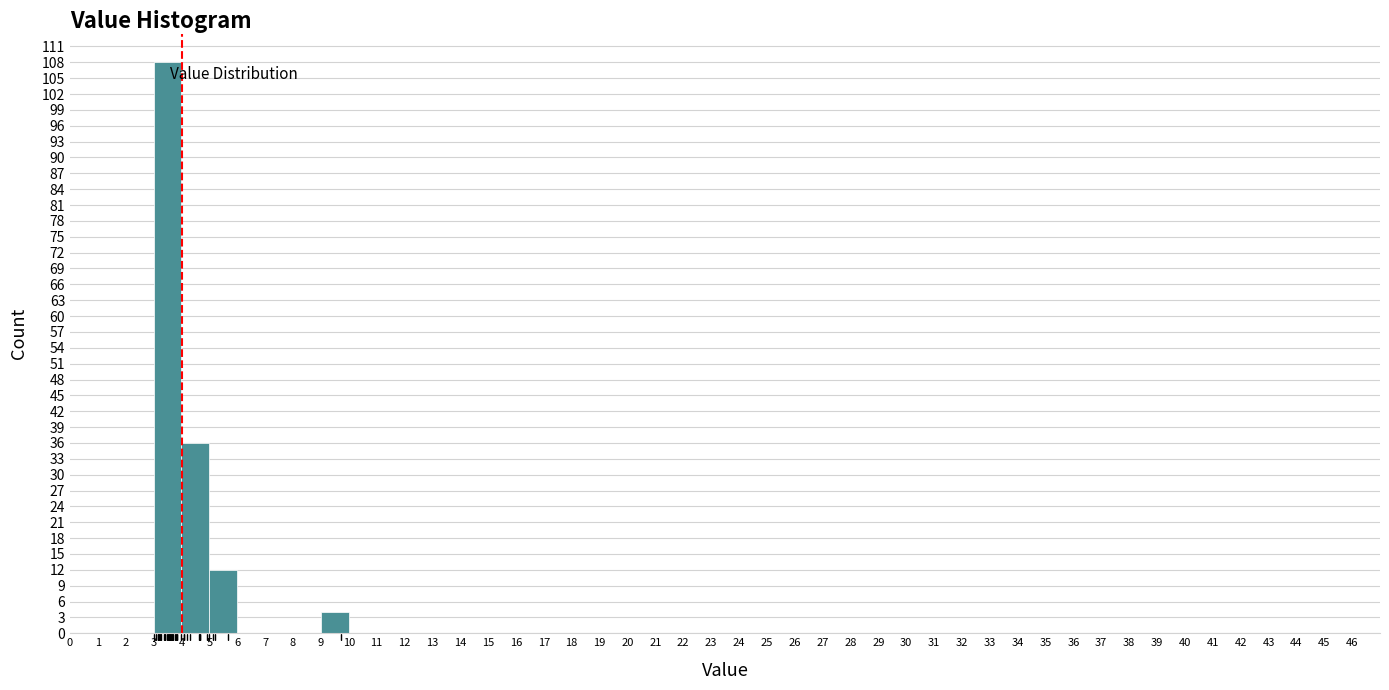

Reading left to right, transcribe this chart: for each bar, give the range it covers on the x-axis and its height. The values are not printed on the chart, so give them approximately, as read against the axis.

0 to 1: 0
1 to 2: 0
2 to 3: 0
3 to 4: 108
4 to 5: 36
5 to 6: 12
6 to 7: 0
7 to 8: 0
8 to 9: 0
9 to 10: 4
10 to 11: 0
11 to 12: 0
12 to 13: 0
13 to 14: 0
14 to 15: 0
15 to 16: 0
16 to 17: 0
17 to 18: 0
18 to 19: 0
19 to 20: 0
20 to 21: 0
21 to 22: 0
22 to 23: 0
23 to 24: 0
24 to 25: 0
25 to 26: 0
26 to 27: 0
27 to 28: 0
28 to 29: 0
29 to 30: 0
30 to 31: 0
31 to 32: 0
32 to 33: 0
33 to 34: 0
34 to 35: 0
35 to 36: 0
36 to 37: 0
37 to 38: 0
38 to 39: 0
39 to 40: 0
40 to 41: 0
41 to 42: 0
42 to 43: 0
43 to 44: 0
44 to 45: 0
45 to 46: 0
46 to 47: 0